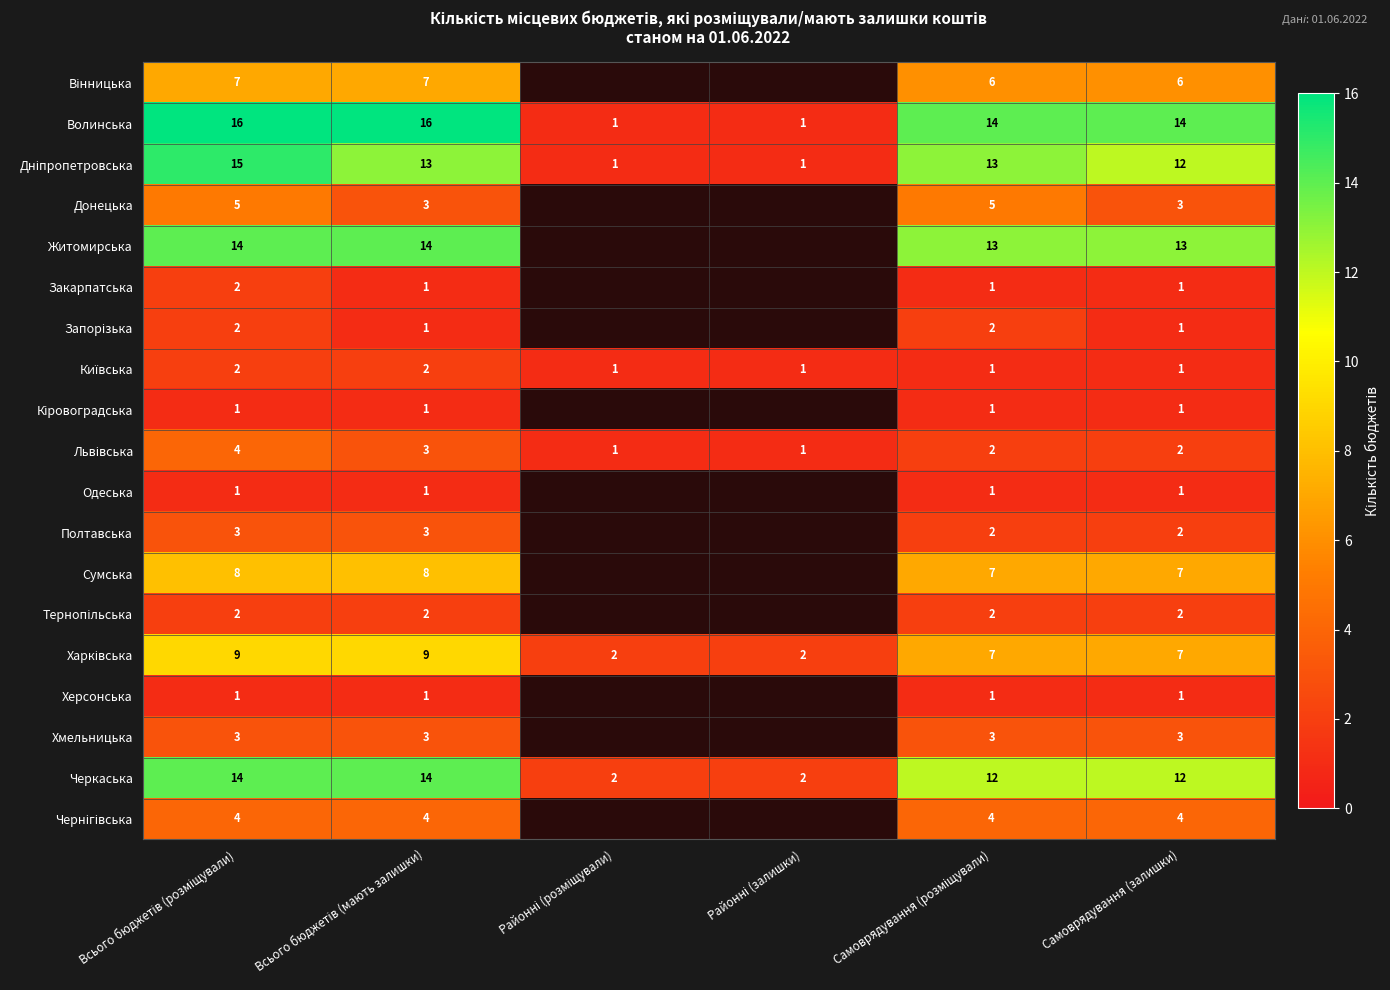

Count the number of data series in this chart.

19